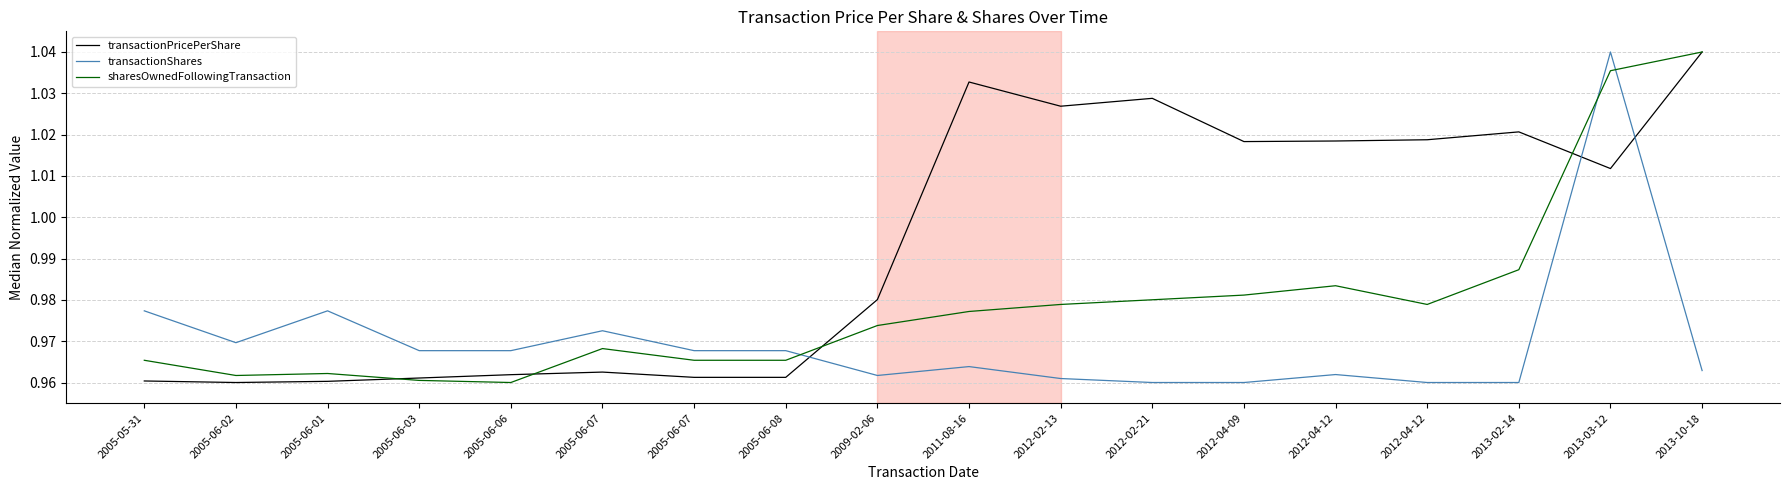

How many intersections are there between sharesOwnedFollowingTransaction and transactionShares?

3